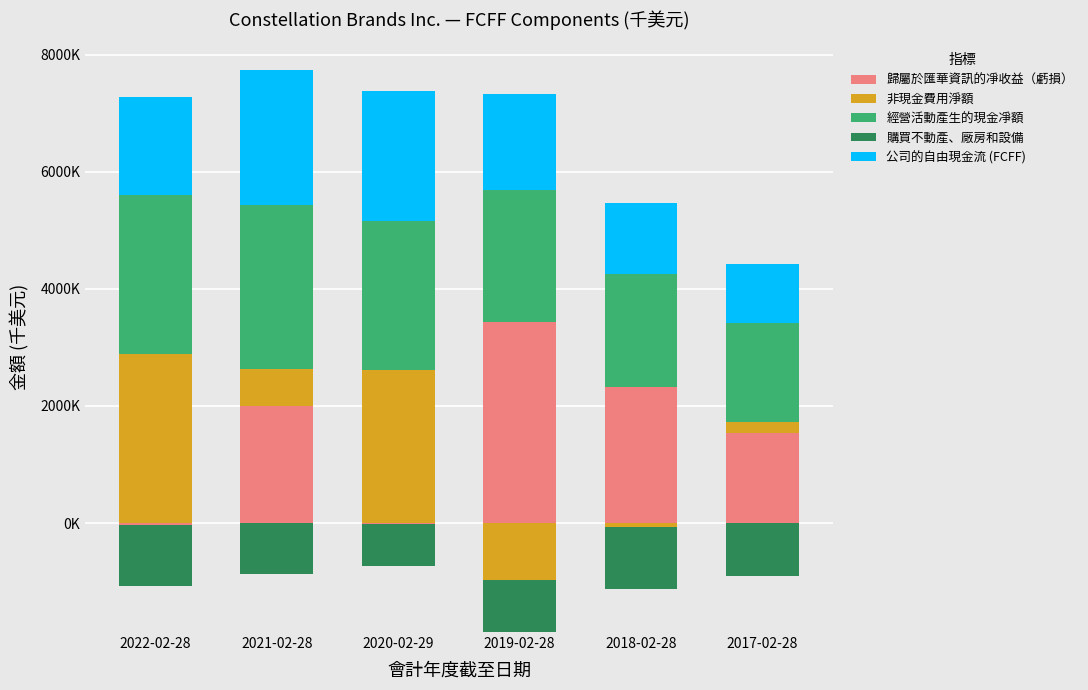

What is the maximum value shown in the chart?

3435900